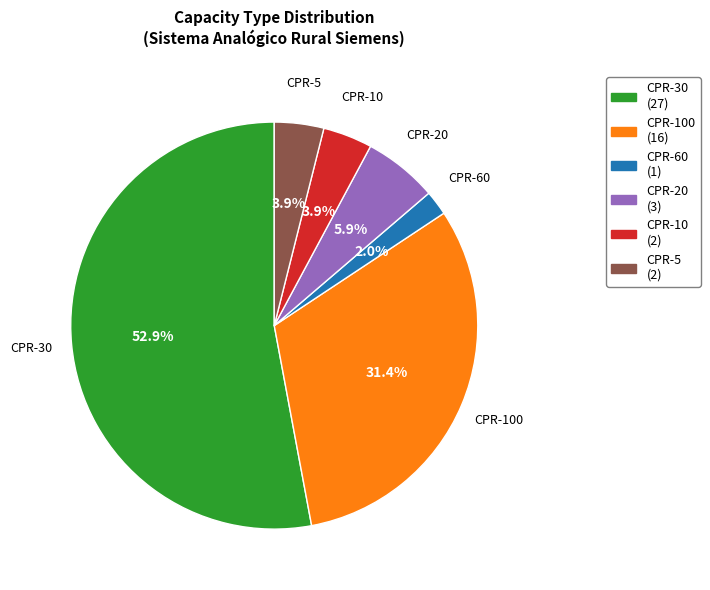

Which slice is the largest?

CPR-30 (27)